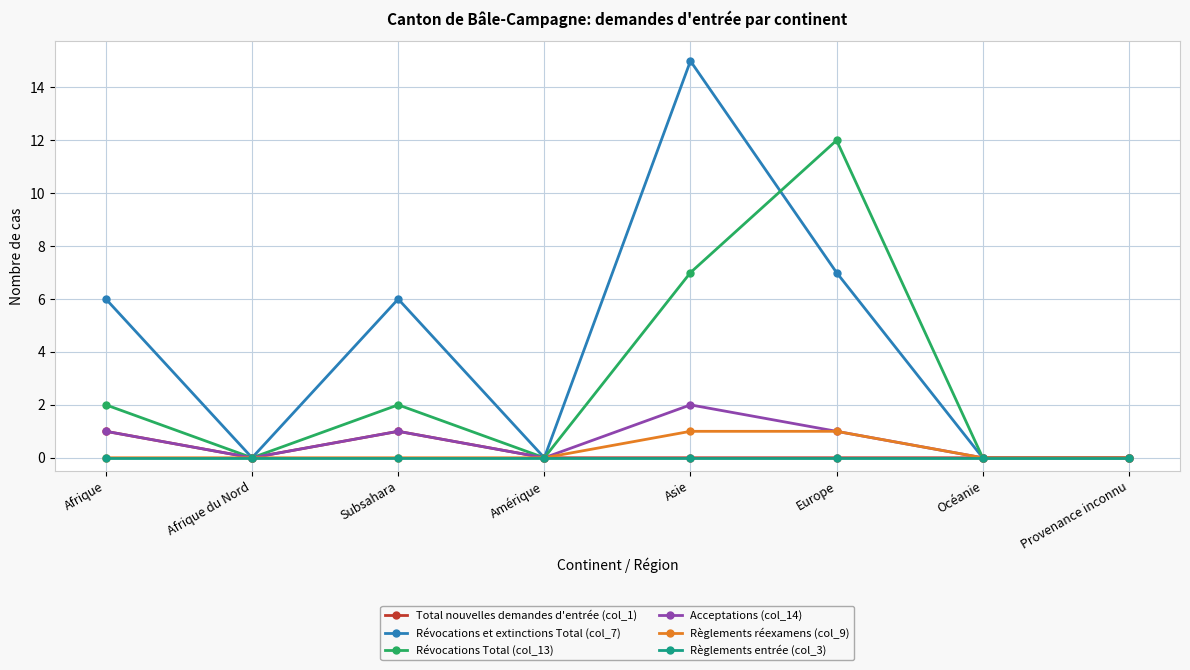

What position from the right is Afrique du Nord?

7